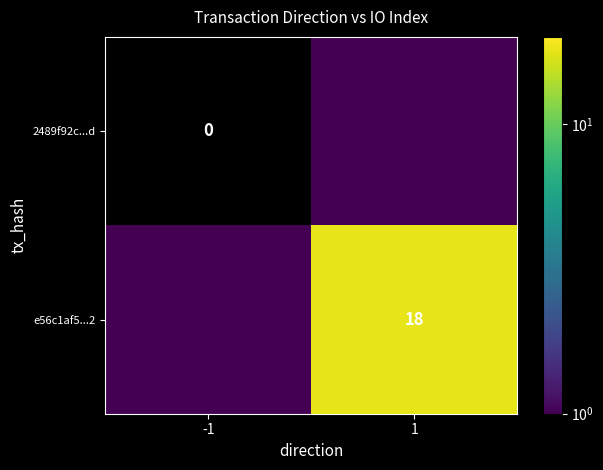

Is it true that e56c1af5...2 equals 10.5 at 1?

False